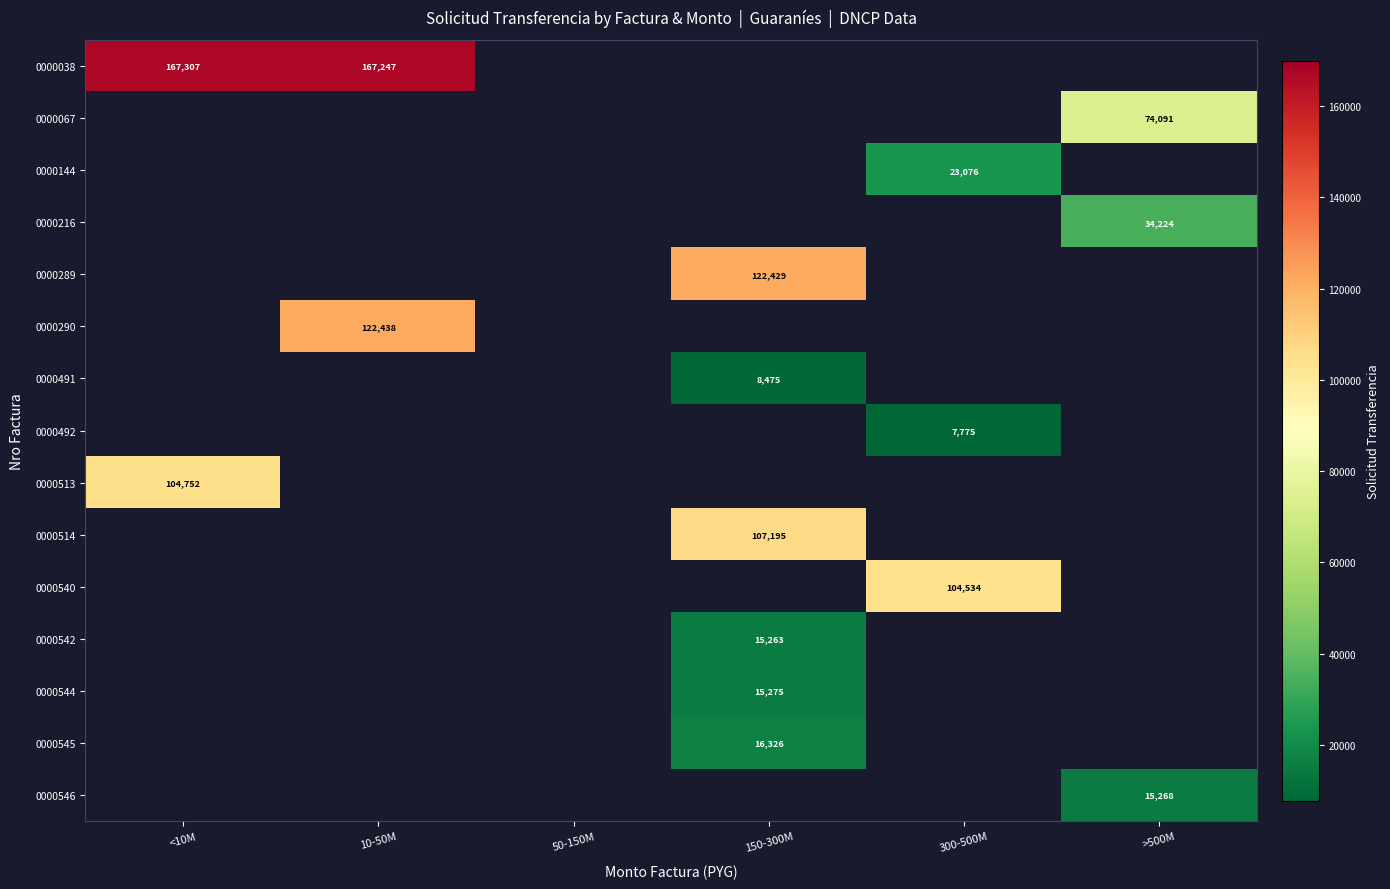

The 0000144 series shows 23076 at 300-500M. True or false?

True